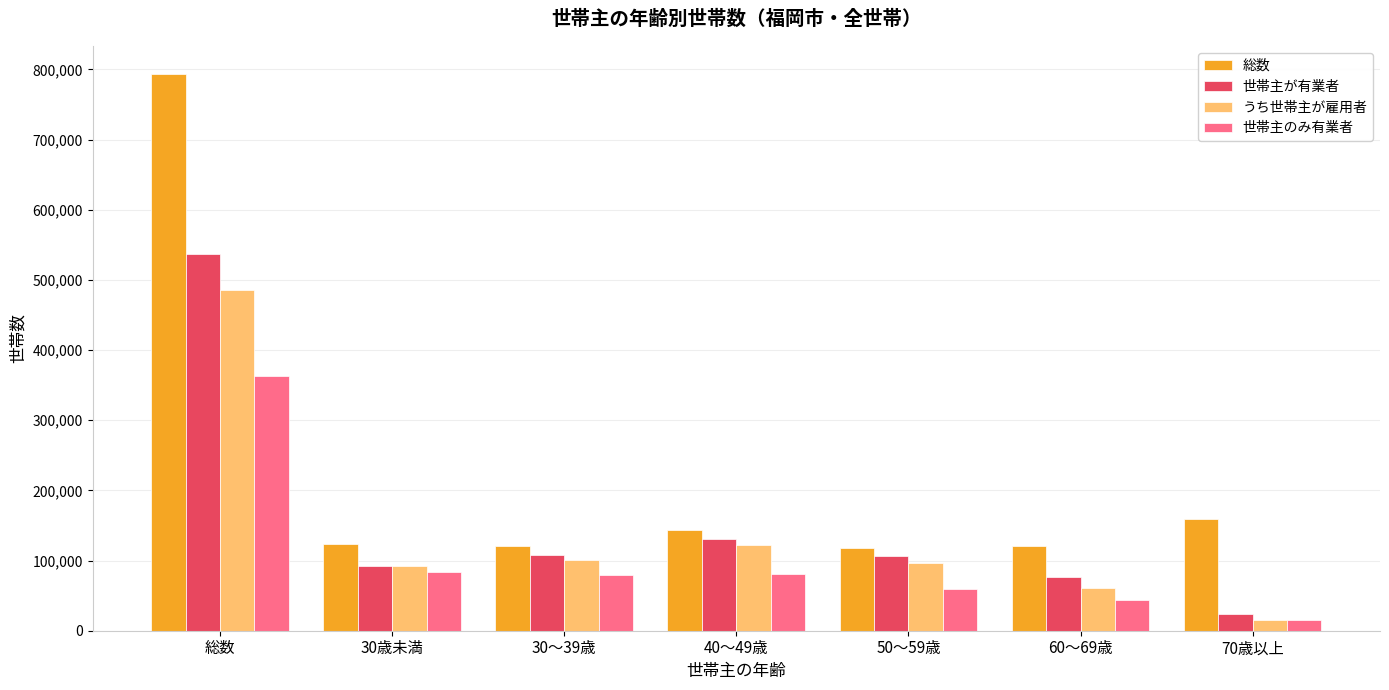

What is the difference between the 世帯主のみ有業者 values at 30歳未満 and 40～49歳?

3200